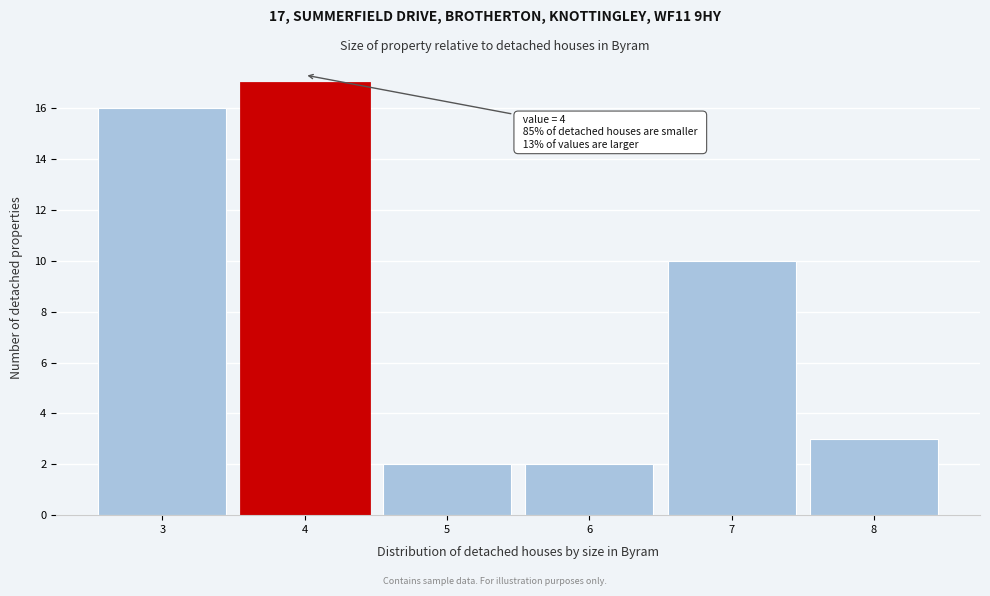

Which range on the x-axis has the tallest bar?

3.5 to 4.5